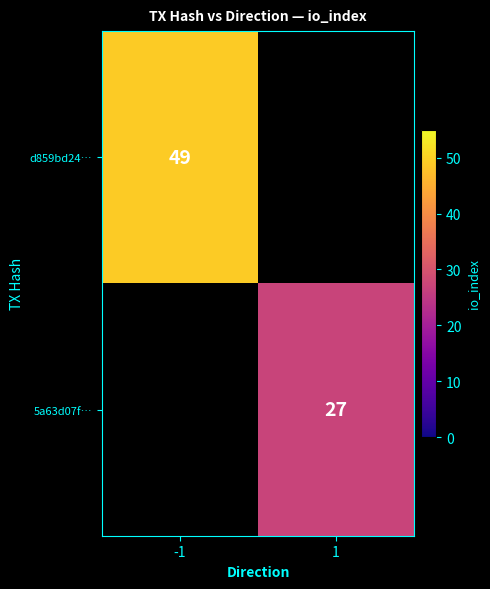

Is the value of 5a63d07f… at 1 greater than the value of d859bd24… at -1?

No